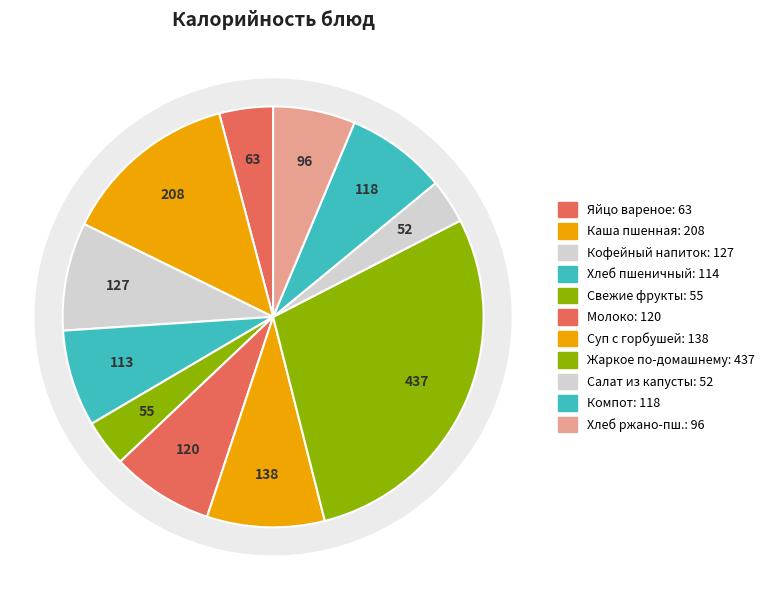

Between Кофейный напиток с молоком and Компот из сухофруктов, which is larger?

Кофейный напиток с молоком